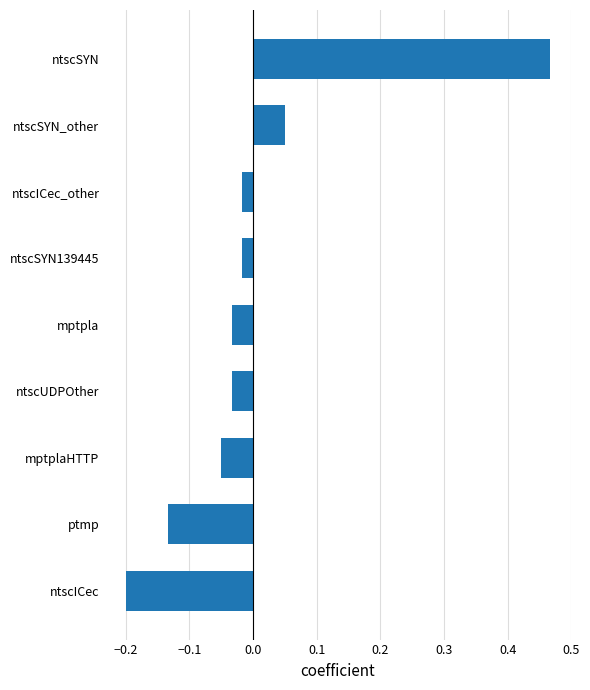

The chart shows a value of 0.7 at ntscSYN. True or false?

False